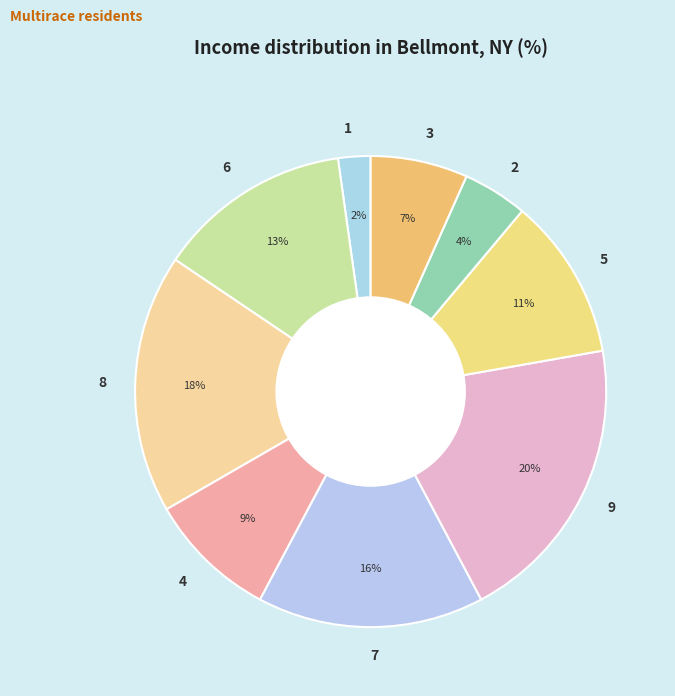

Between 6 and 2, which is larger?

6